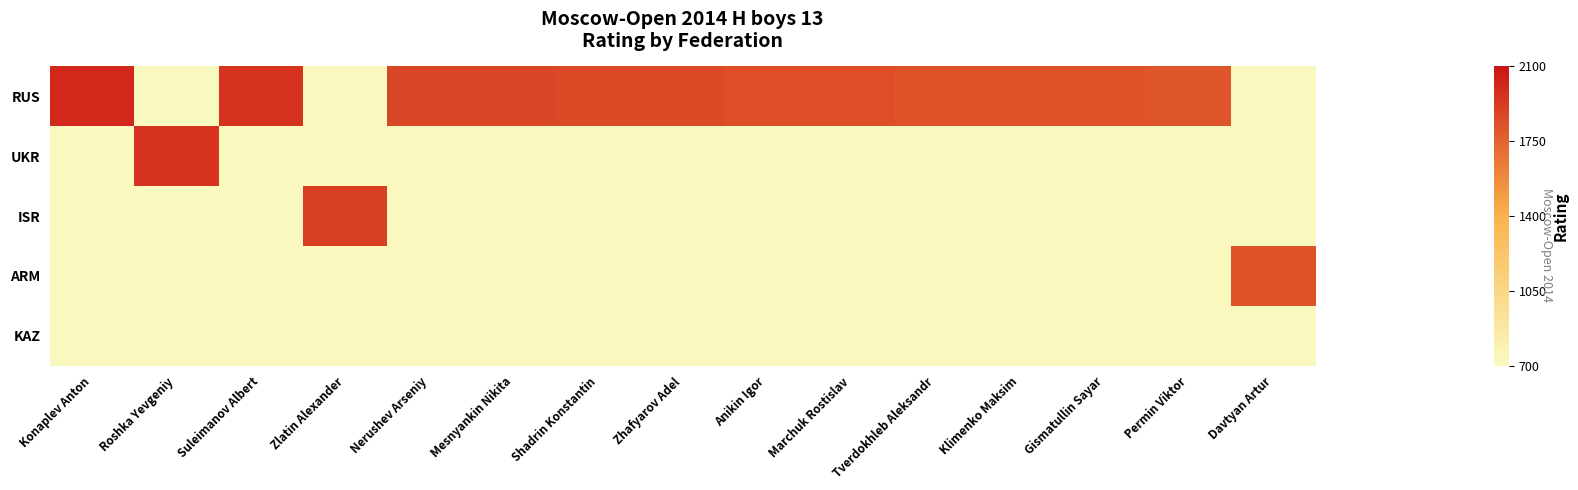

Between Davtyan Artur and Shadrin Konstantin, which is larger?

Shadrin Konstantin